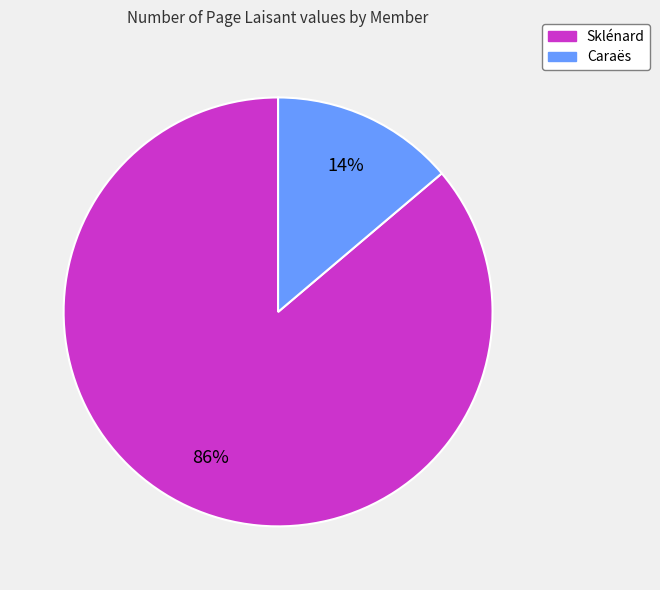

Between Caraës and Sklénard, which is larger?

Sklénard